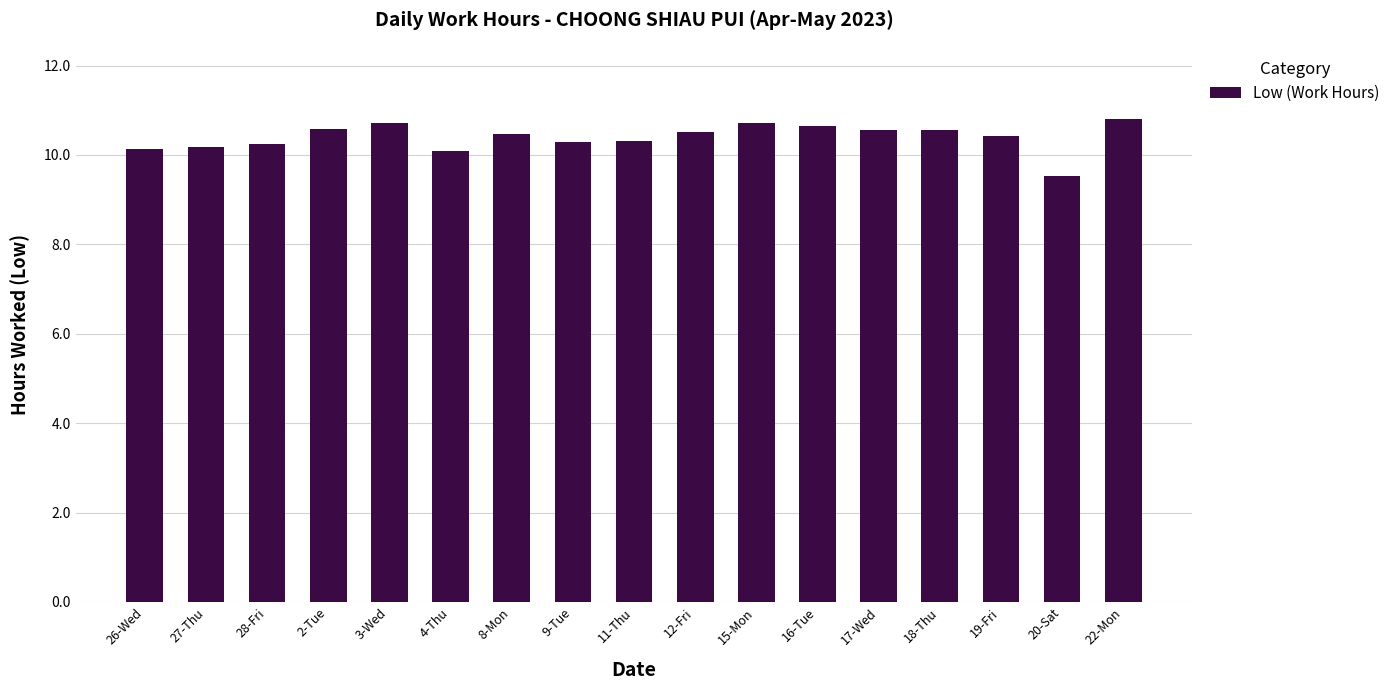

Is it true that the value at 15-Mon is 10.7?

True